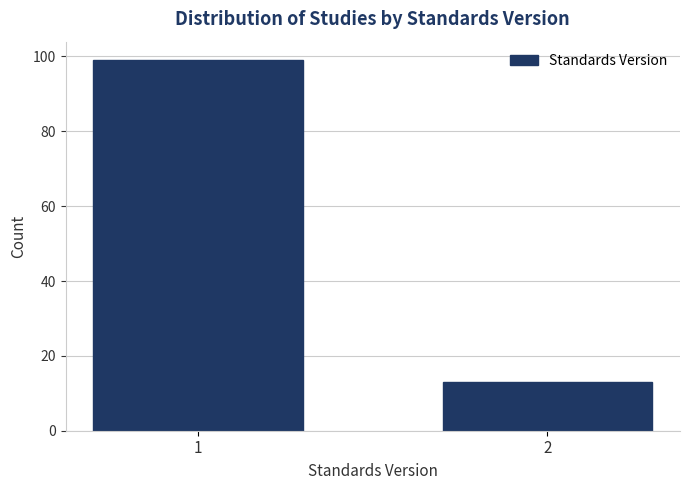

Reading left to right, extract all data points from this chart.

1=99	2=13